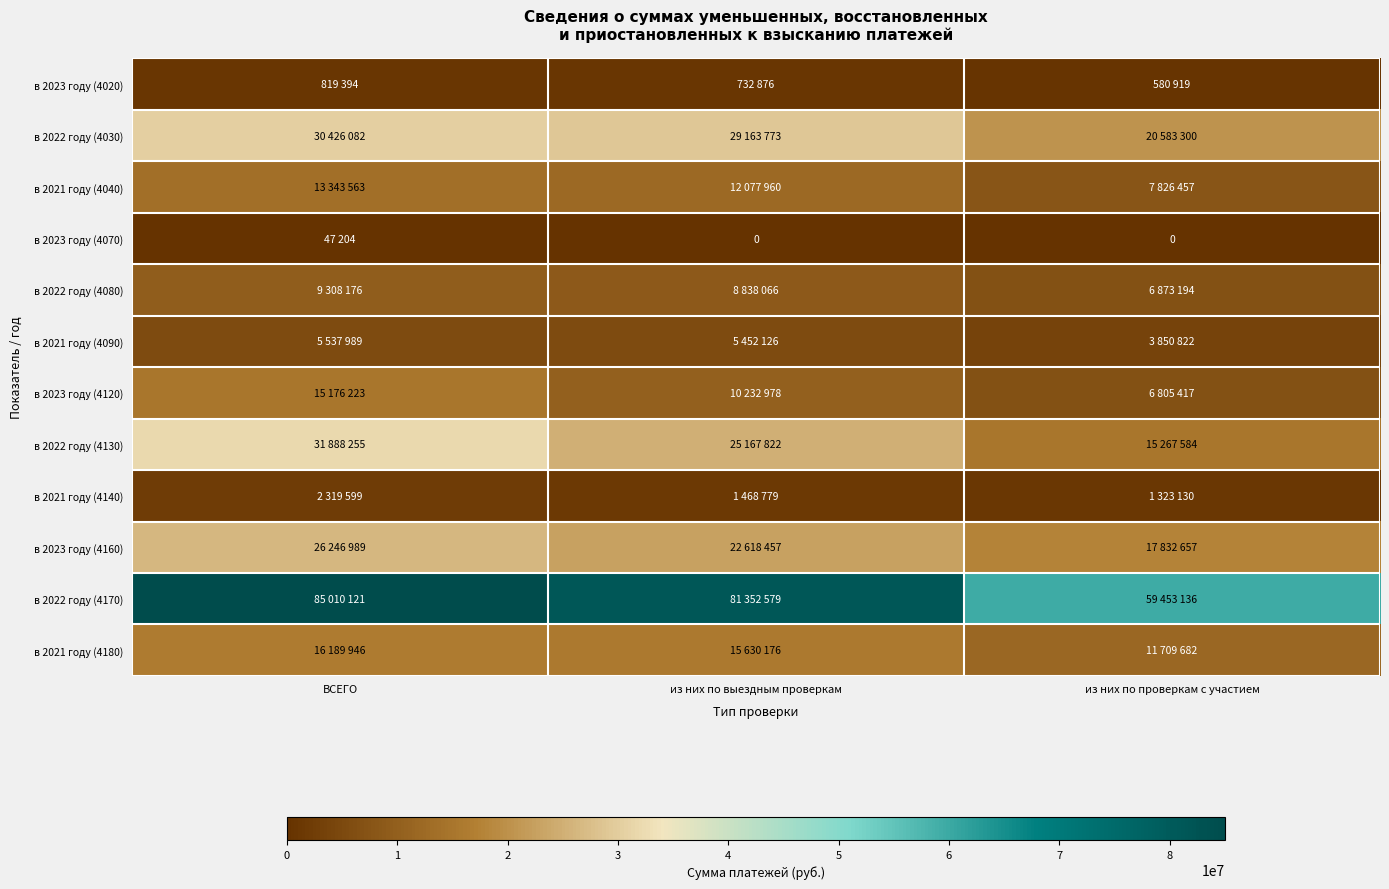

Which label corresponds to the smallest value in the chart?

из них по выездным проверкам